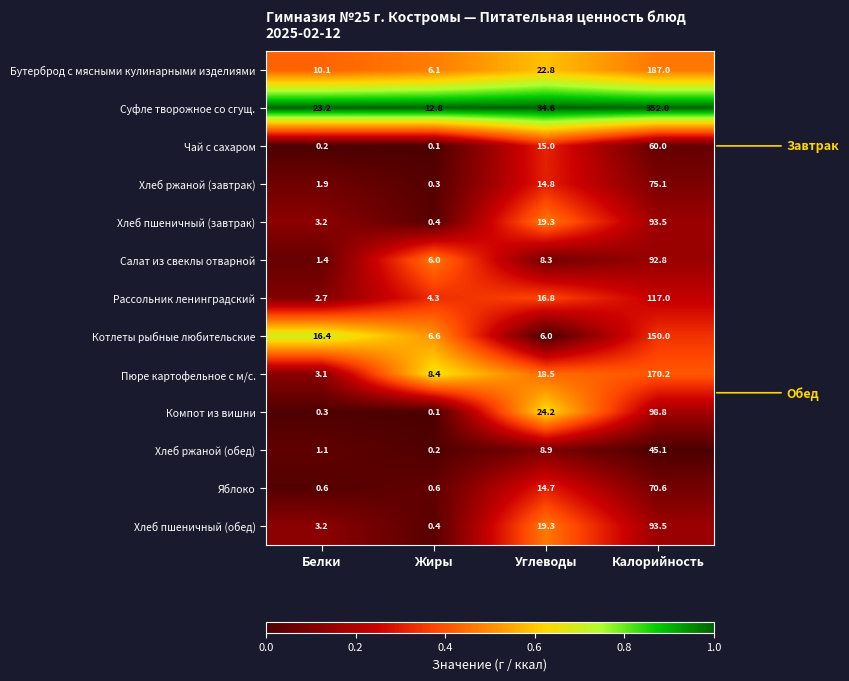

What is the difference between the maximum and minimum values in the Салат из свеклы отварной series?

91.4